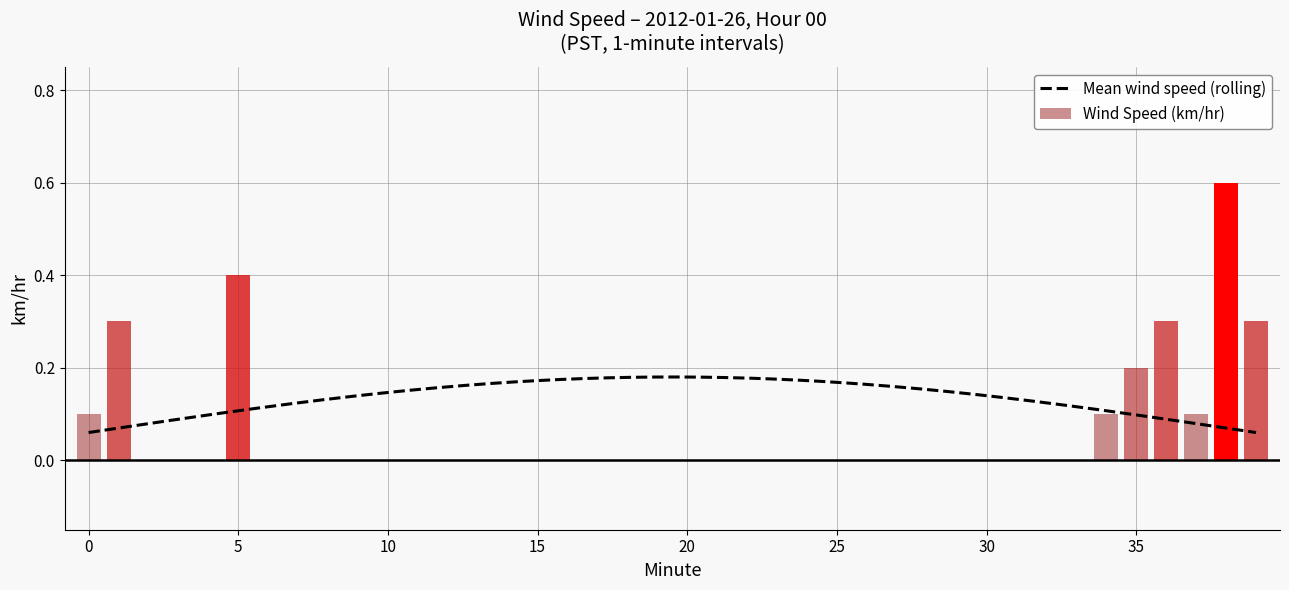

What is the sum of all values?

2.4